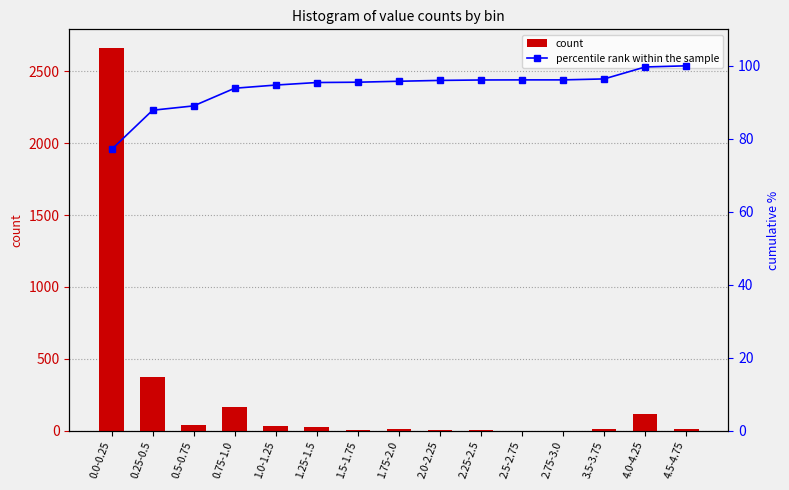

List the series in order of their overall mean, highest first.

count, percentile rank within the sample